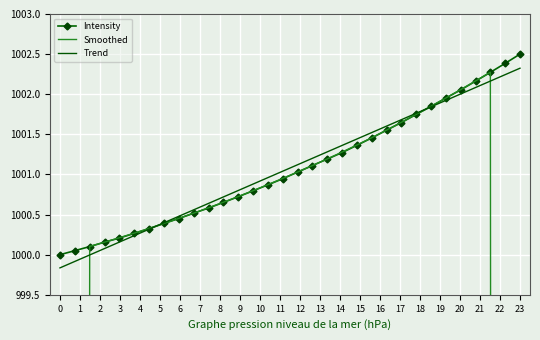

At which label does Intensity reach its peak?

23